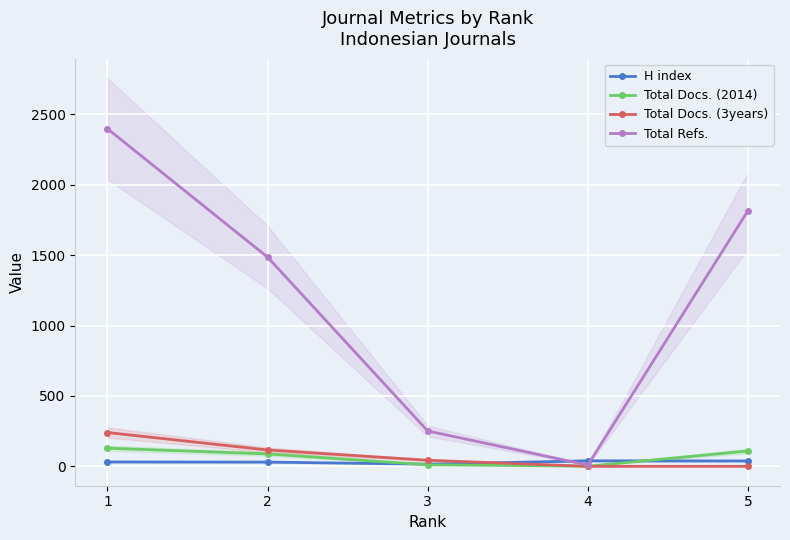

How many interior local valleys does the Total Docs. (2014) series have?

1